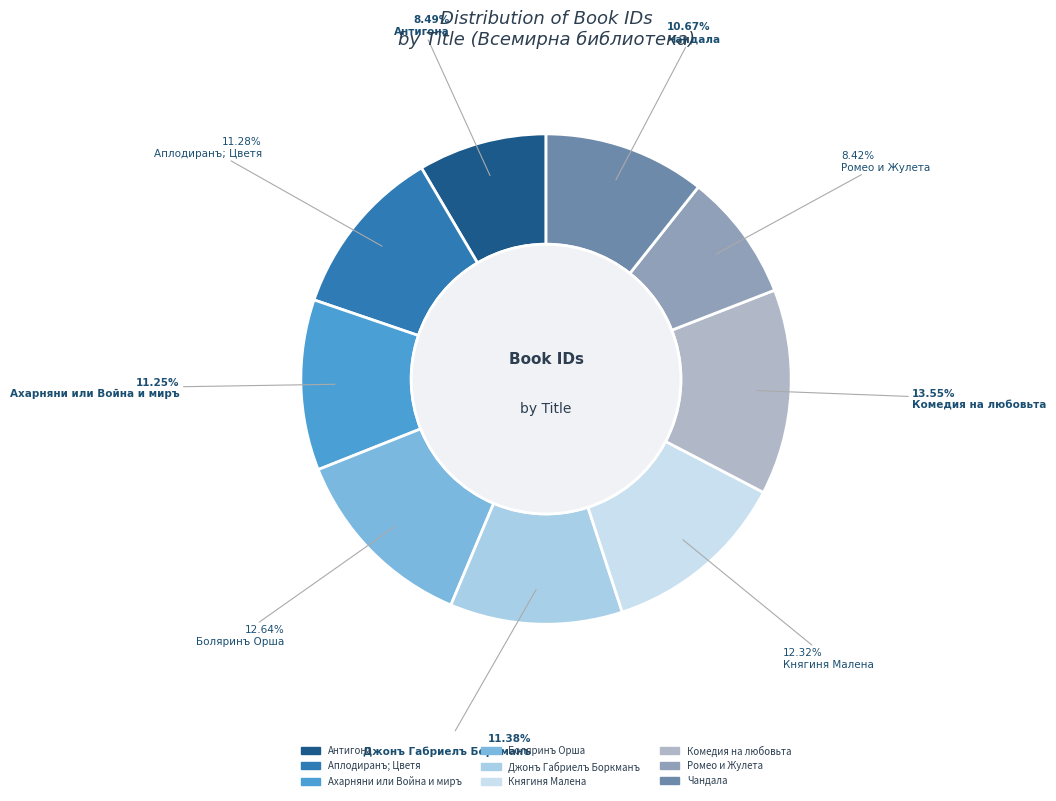

Is it true that Чандала is 5% of the pie?

False